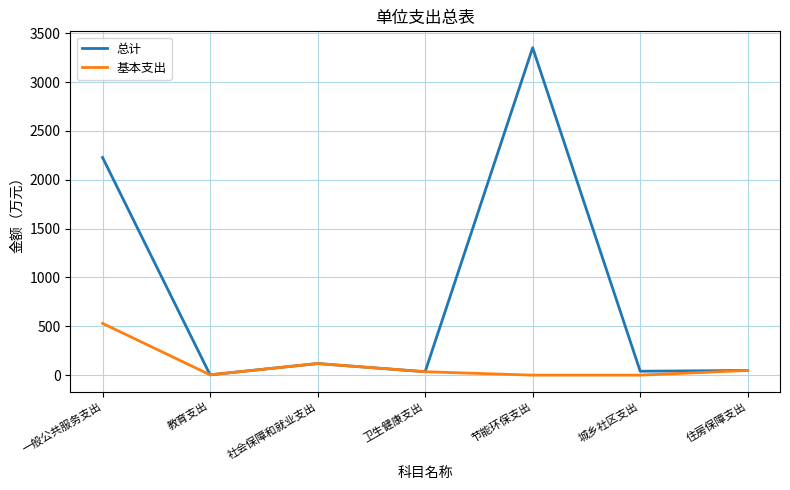

True or false: 基本支出 has more than 2 interior local peaks.

False